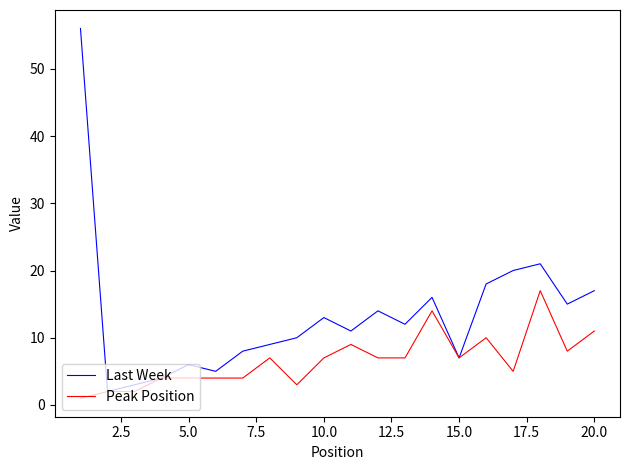

List the series in order of their peak value, highest first.

Last Week, Peak Position